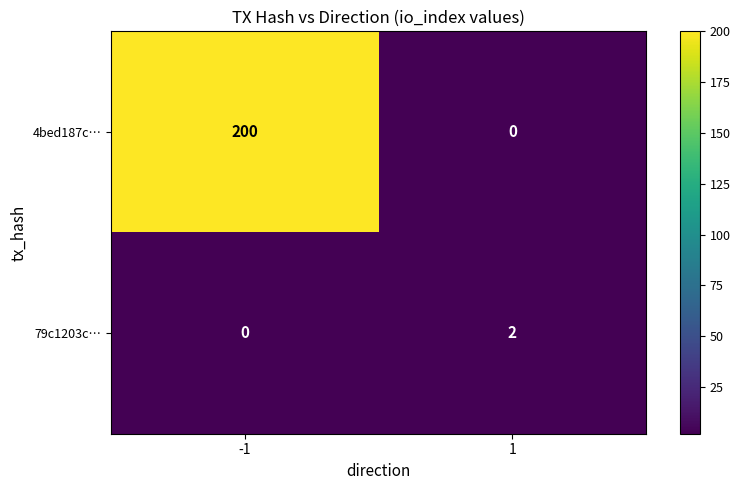

What is the difference between the highest and lowest values at -1?

200